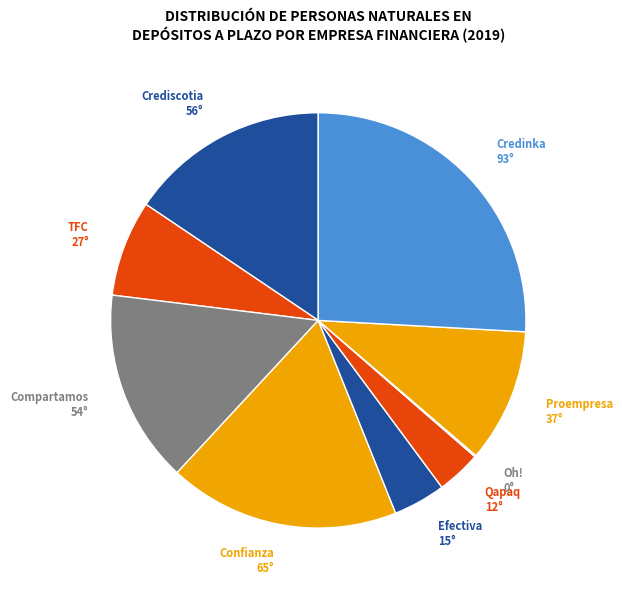

Which category has the biggest portion of the pie?

Credinka